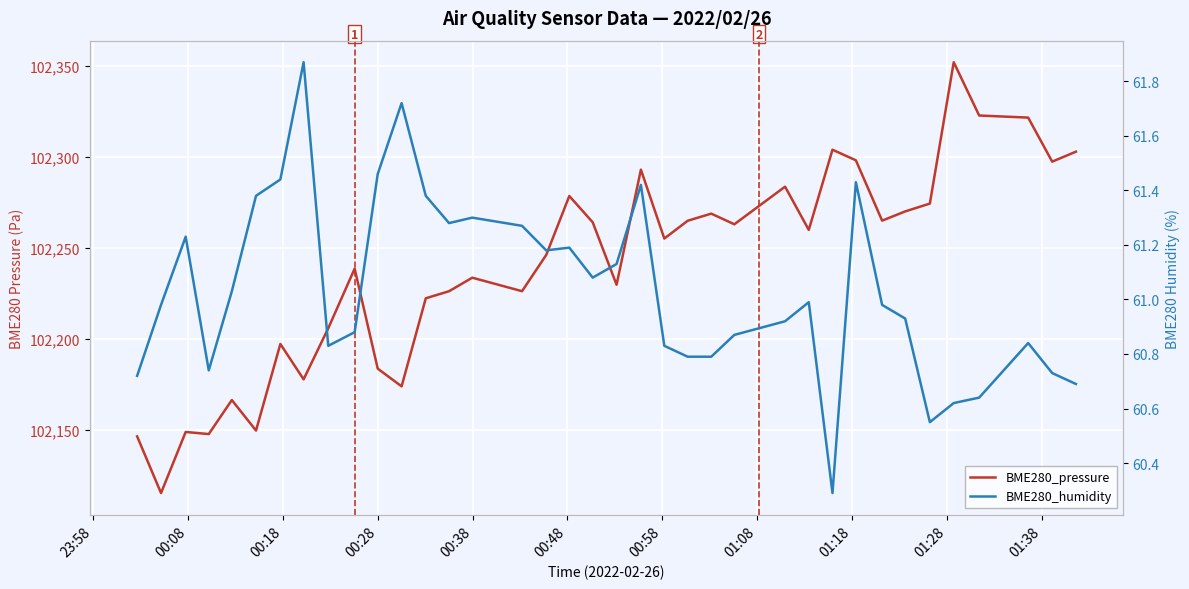

What is the sum of all BME280_pressure values?

3782877.9